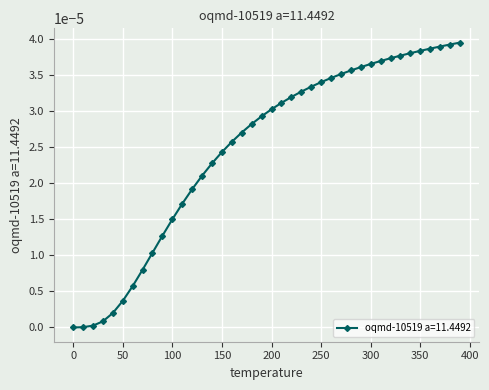

How many lines are shown in the chart?

1